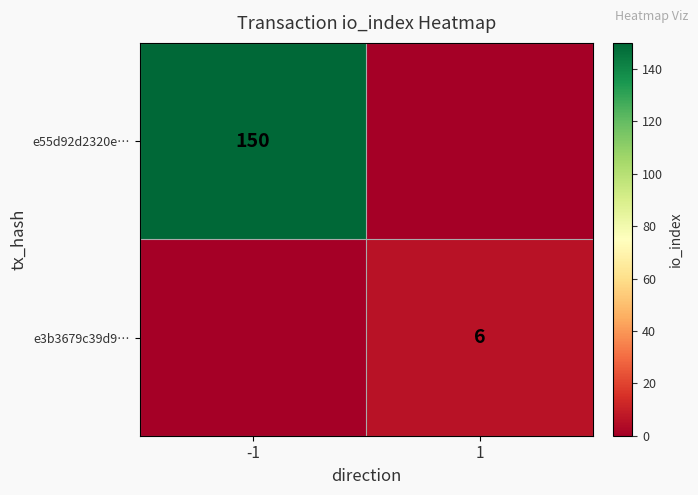

Is it true that e55d92d2320e… equals 150 at -1?

True